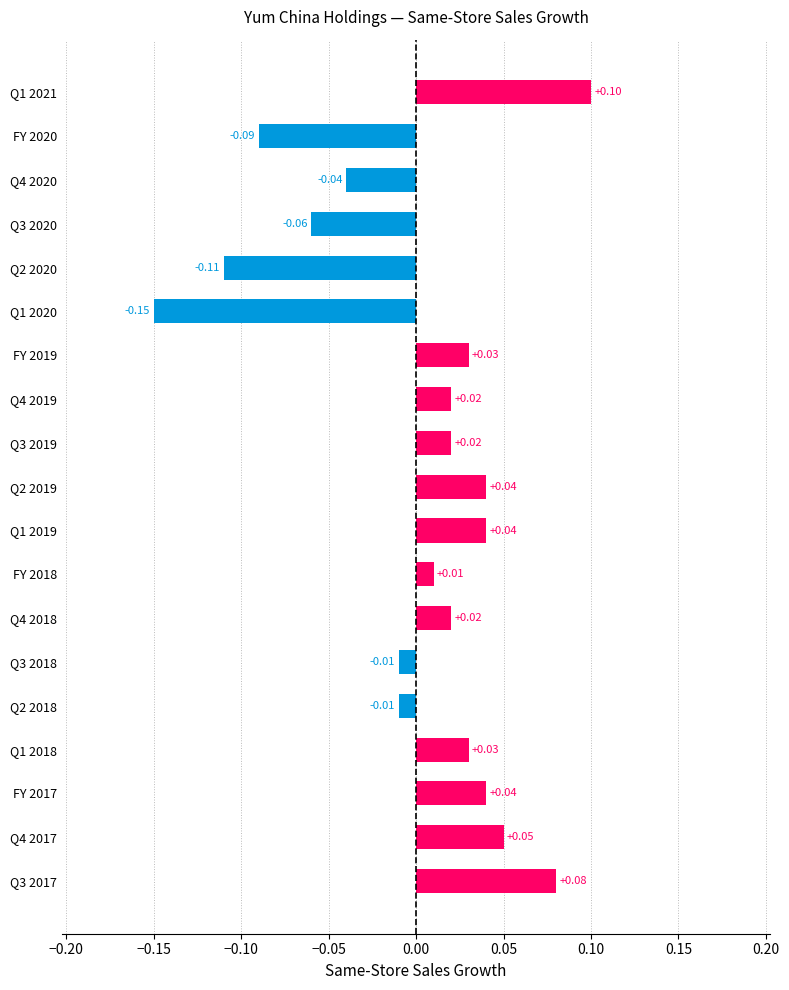

Which category has the lowest value in the All Other Segments series?

Q1 2020